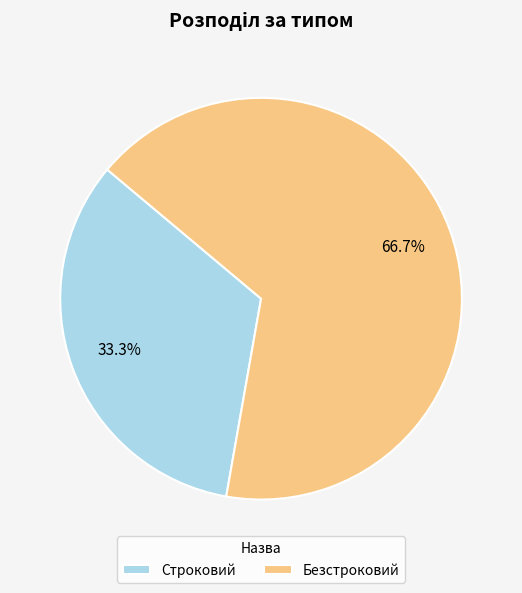

Between Строковий and Безстроковий, which is larger?

Безстроковий